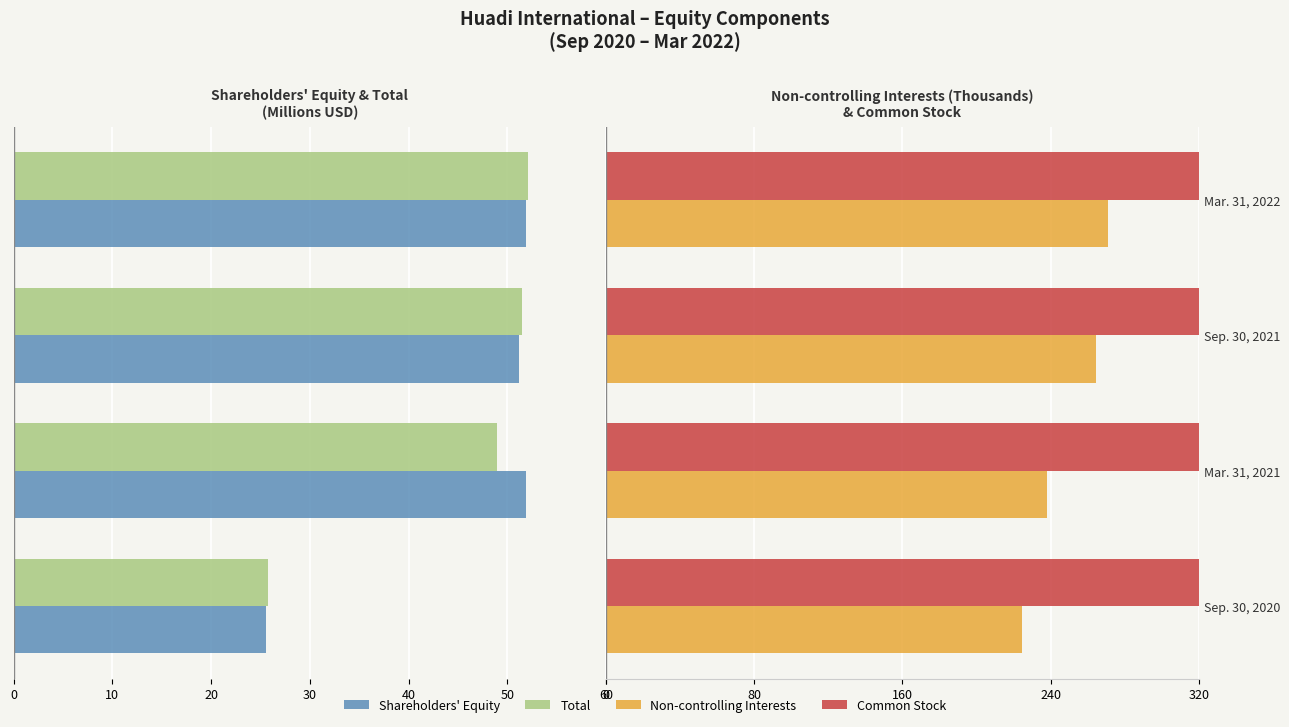

Between Mar. 31, 2022 and Sep. 30, 2020, which is larger?

Sep. 30, 2020